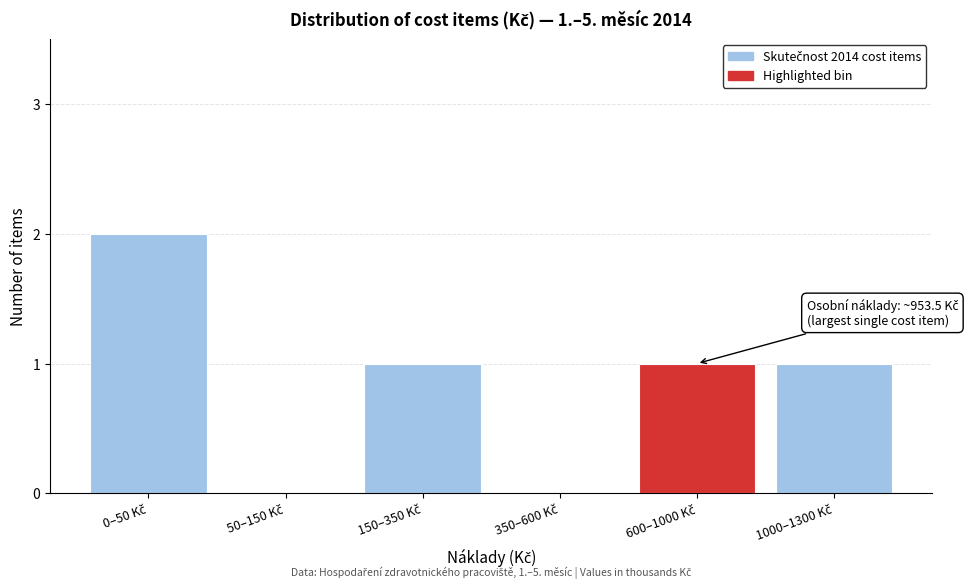

What is the sum of all values?

5